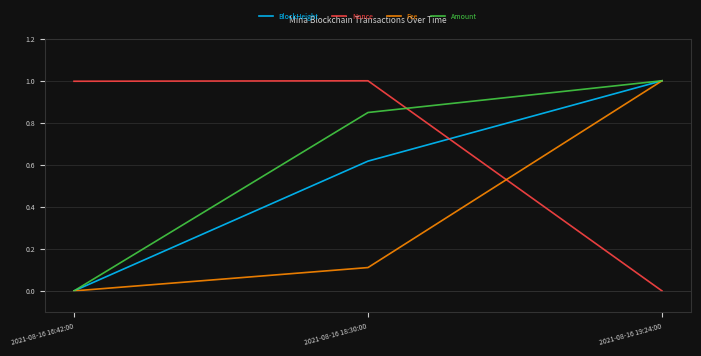

At which category is the sum across all series the highest?

2021-08-16 19:24:00